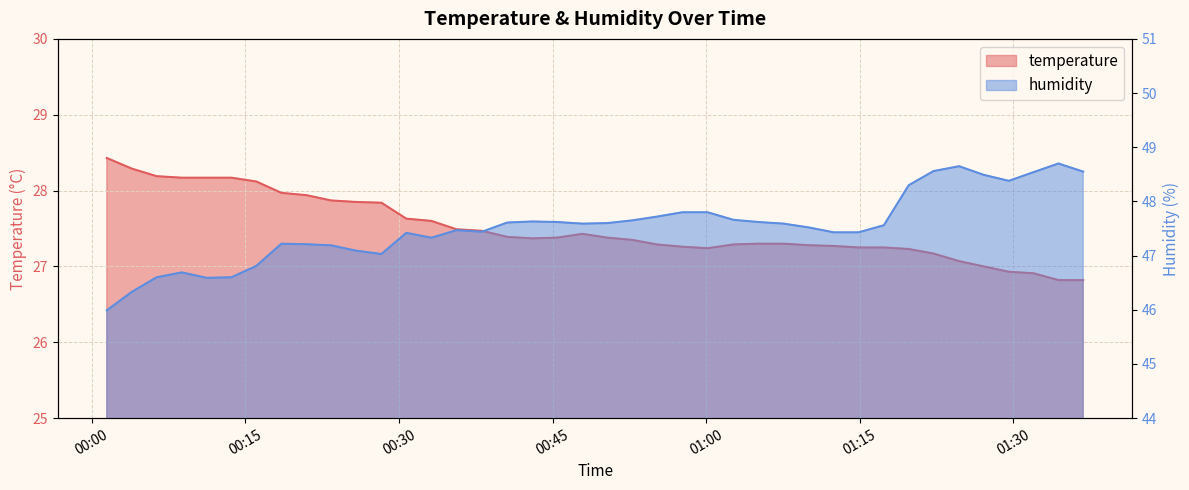

At 2022-07-23T01:00:08, list the series in order from largest to smallest.

humidity, temperature